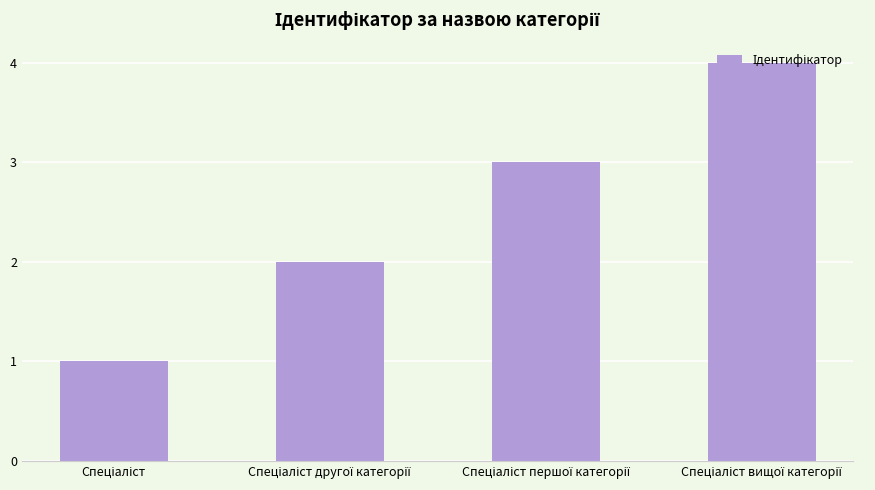

Reading left to right, what are all the values shown in this chart?

1	2	3	4